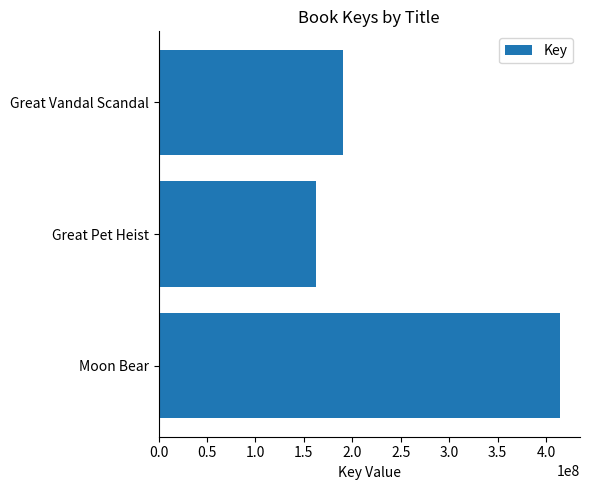

Is it true that the value at Great Vandal Scandal is 190670105?

True